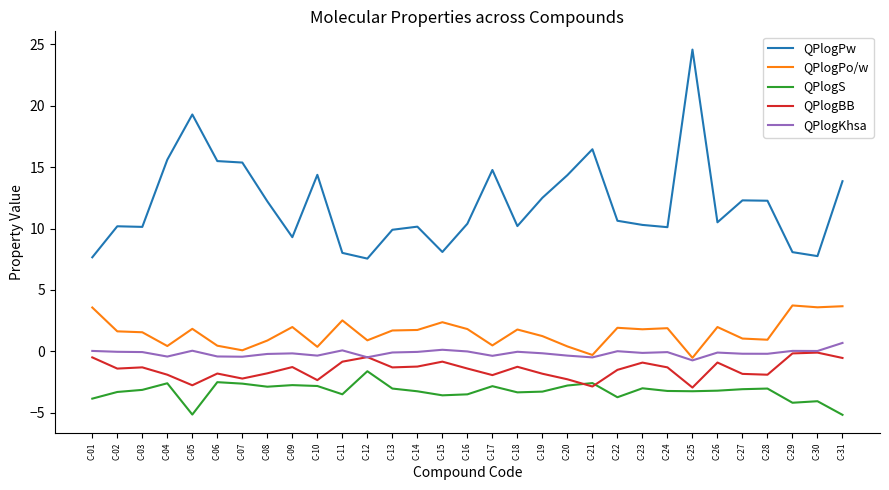

What is the maximum value for QPlogKhsa?

0.7